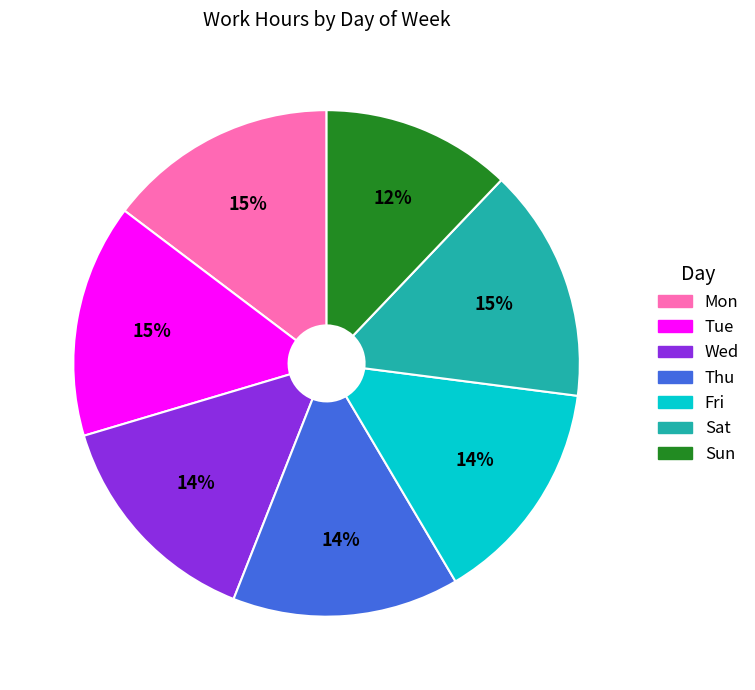

What is the smallest slice in the pie chart?

Sun